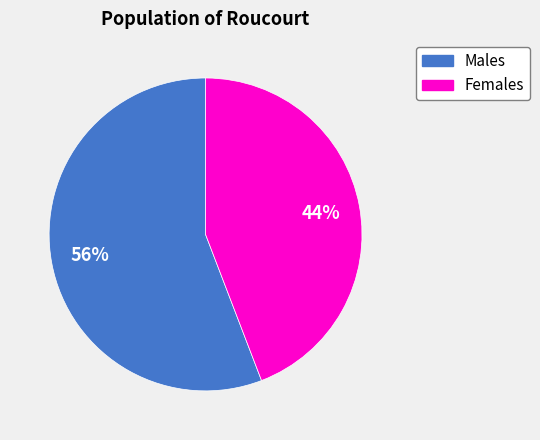

Is there any slice that represents more than half of the pie?

Yes